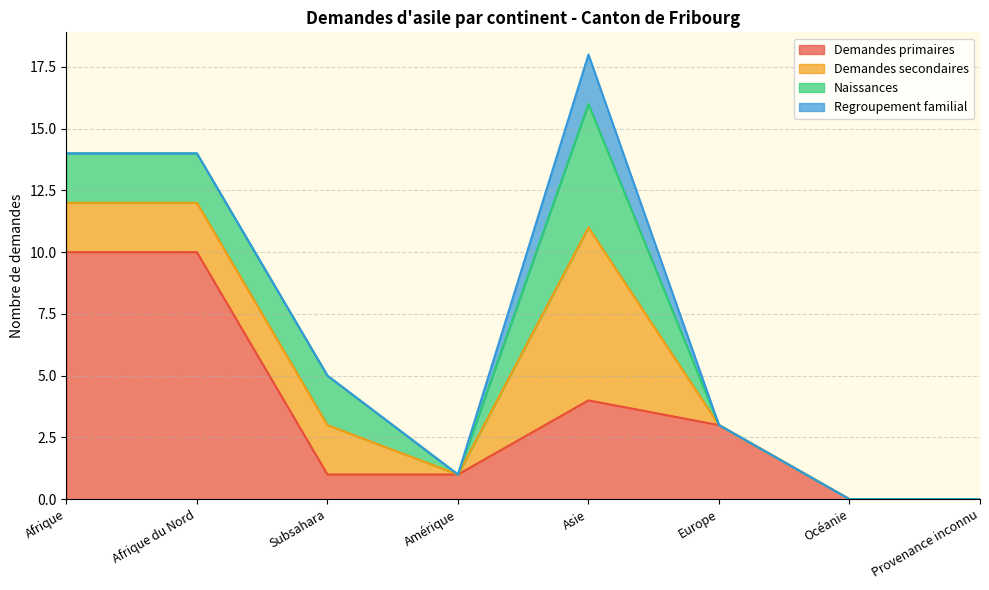

At which label does Demandes primaires first exceed 3?

Afrique